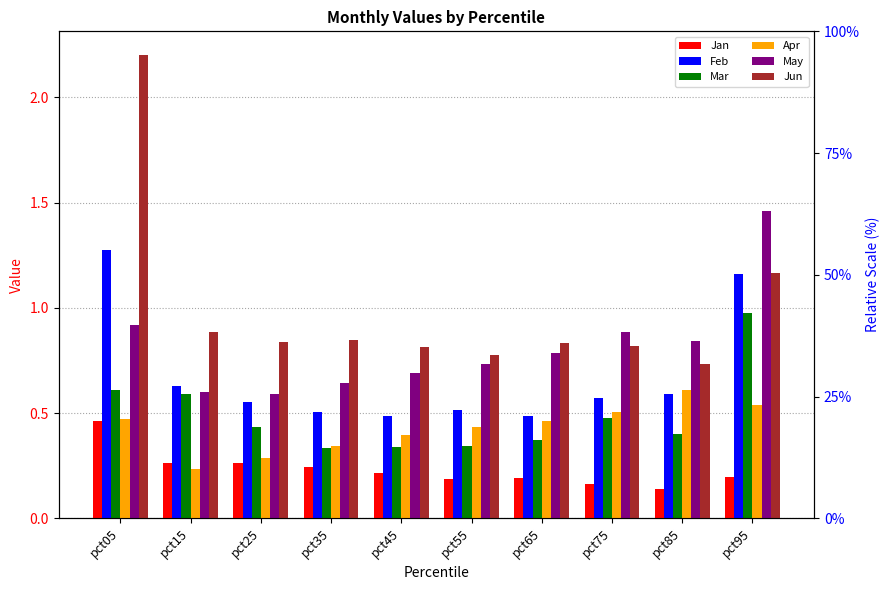

What is the sum of the Jan values at pct25 and pct95?

0.5